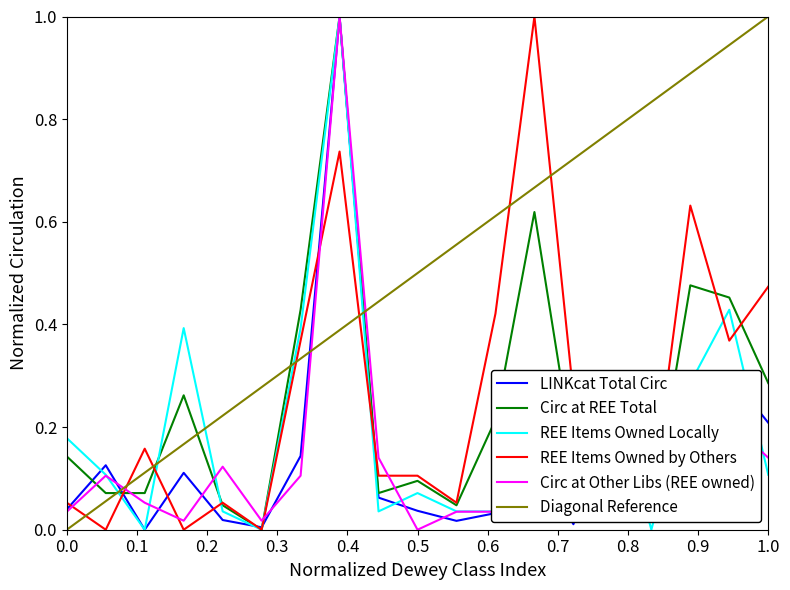

Is it true that Circ at REE Total equals 0.4 at 1.0?

False